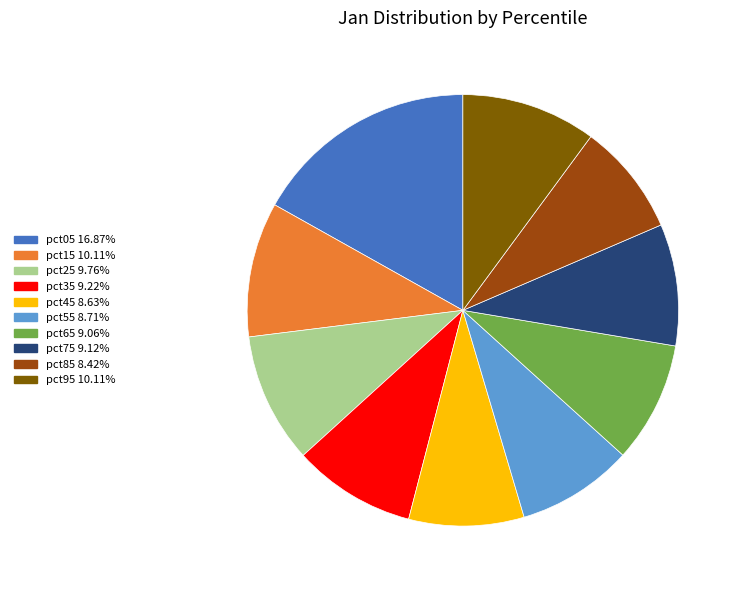

The pct85 slice represents 22% of the pie. True or false?

False